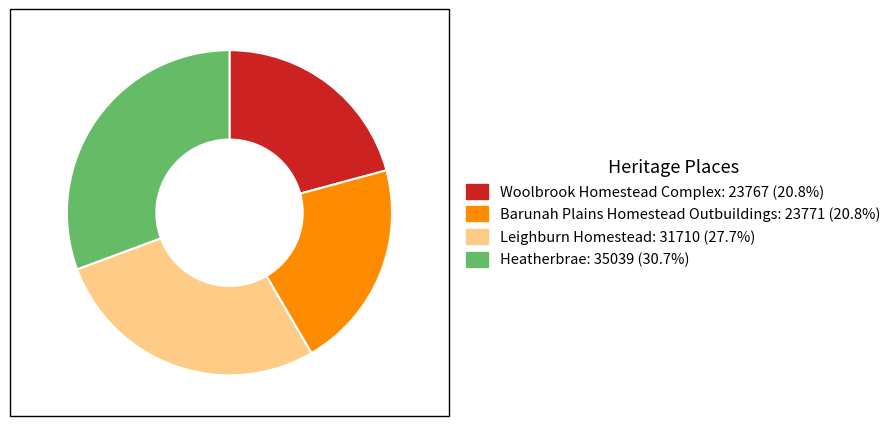

Is it true that Woolbrook Homestead Complex is 21% of the pie?

True